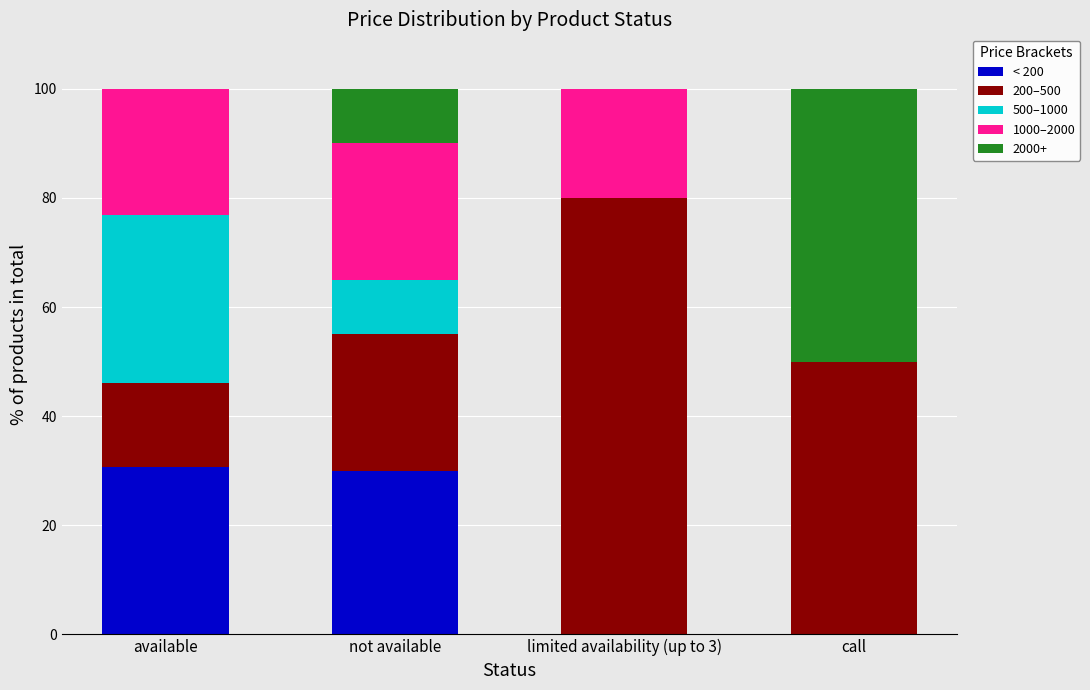

What is the total value across all series at available?

100.0